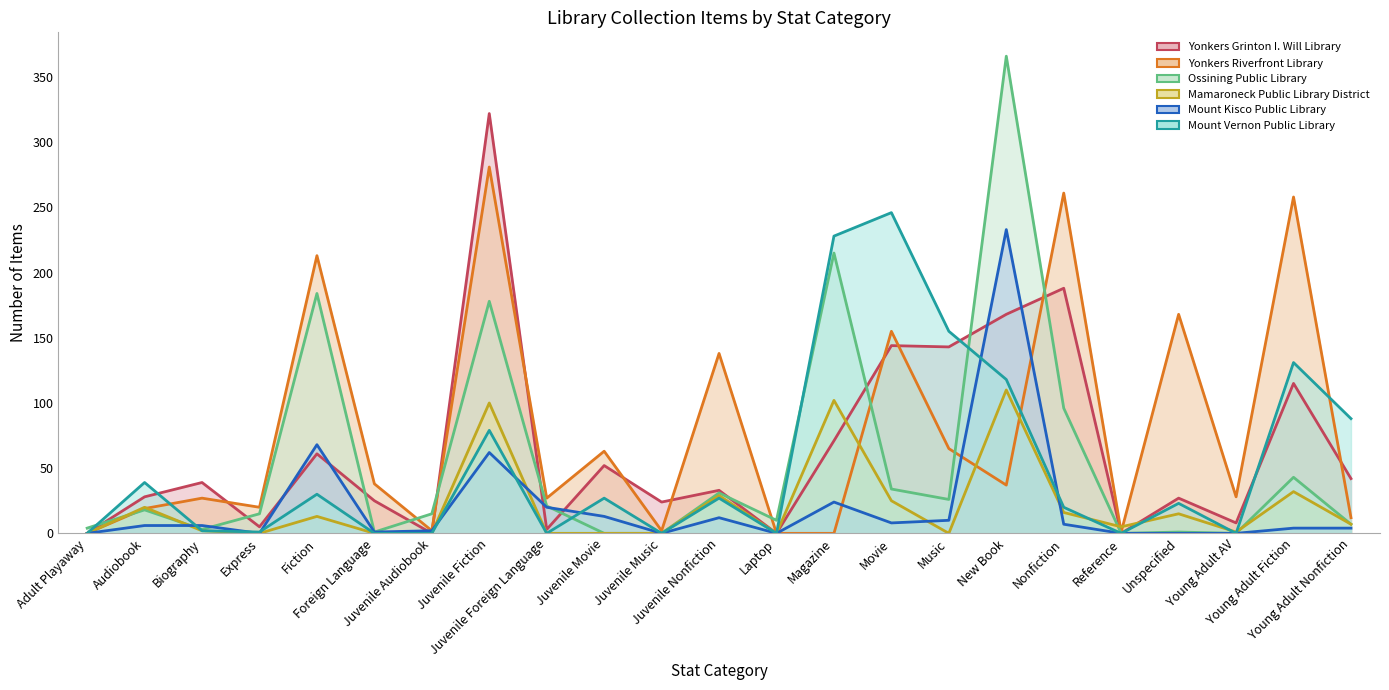

Which series ends up on top after the final intersection of Mount Kisco Public Library and Yonkers Riverfront Library?

Yonkers Riverfront Library